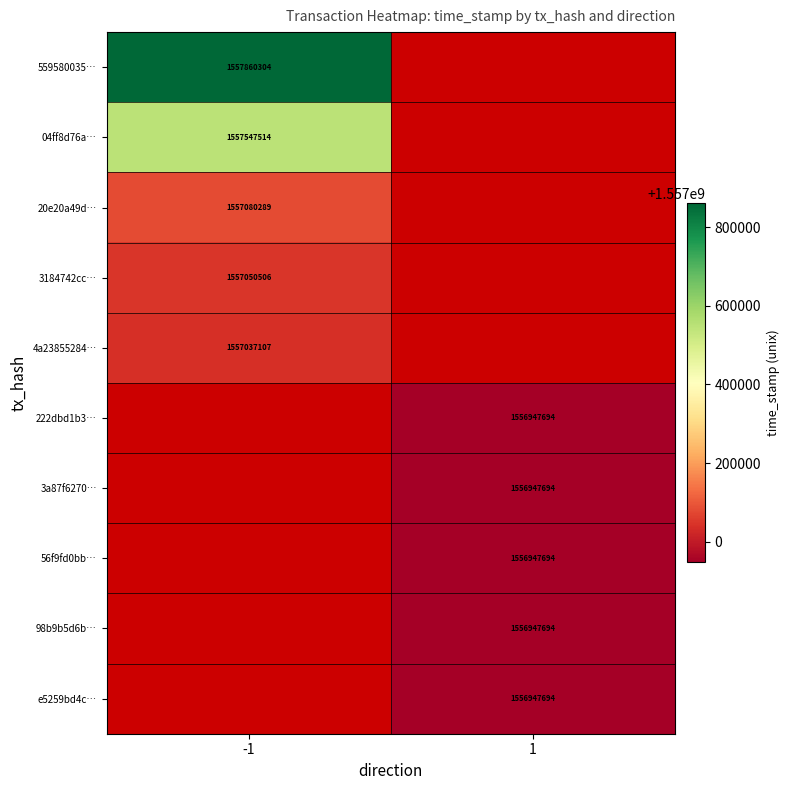

The value of e5259bd4c… at 1 is 1556947694. True or false?

True